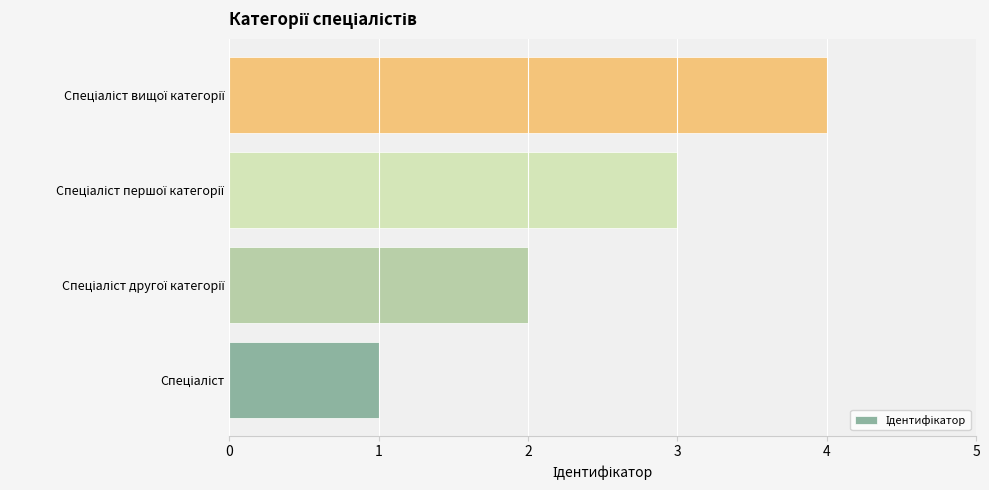

What is the greatest value displayed?

4